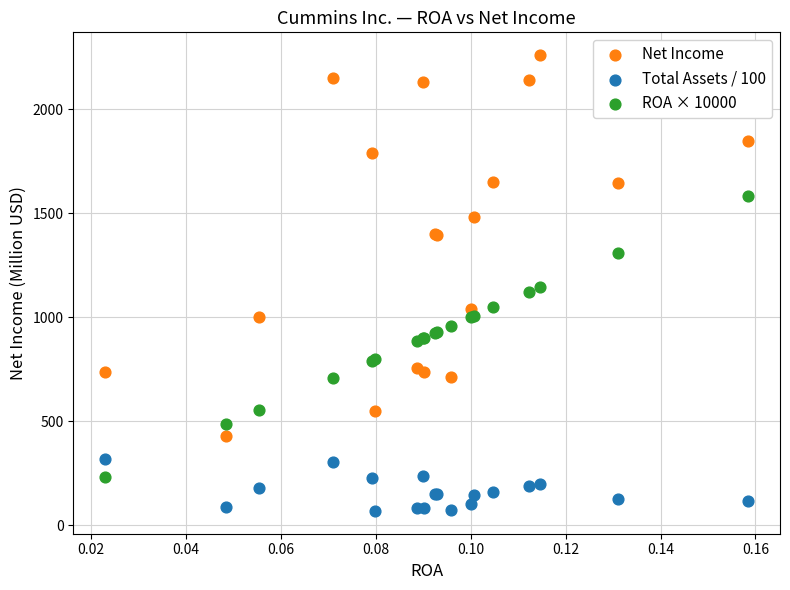

Which series has the widest spread of Y values?

Net Income